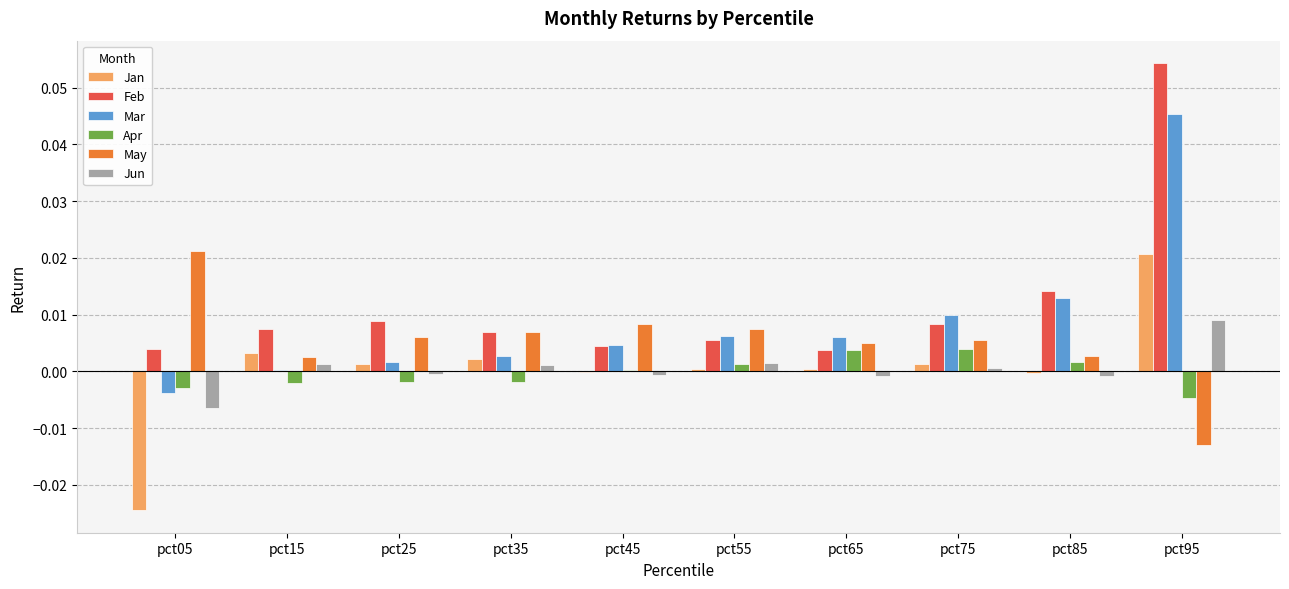

Is it true that May equals 0.0 at pct45?

True